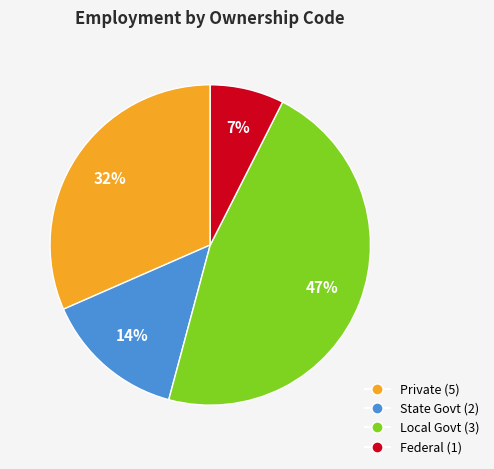

How many segments does this pie chart have?

4